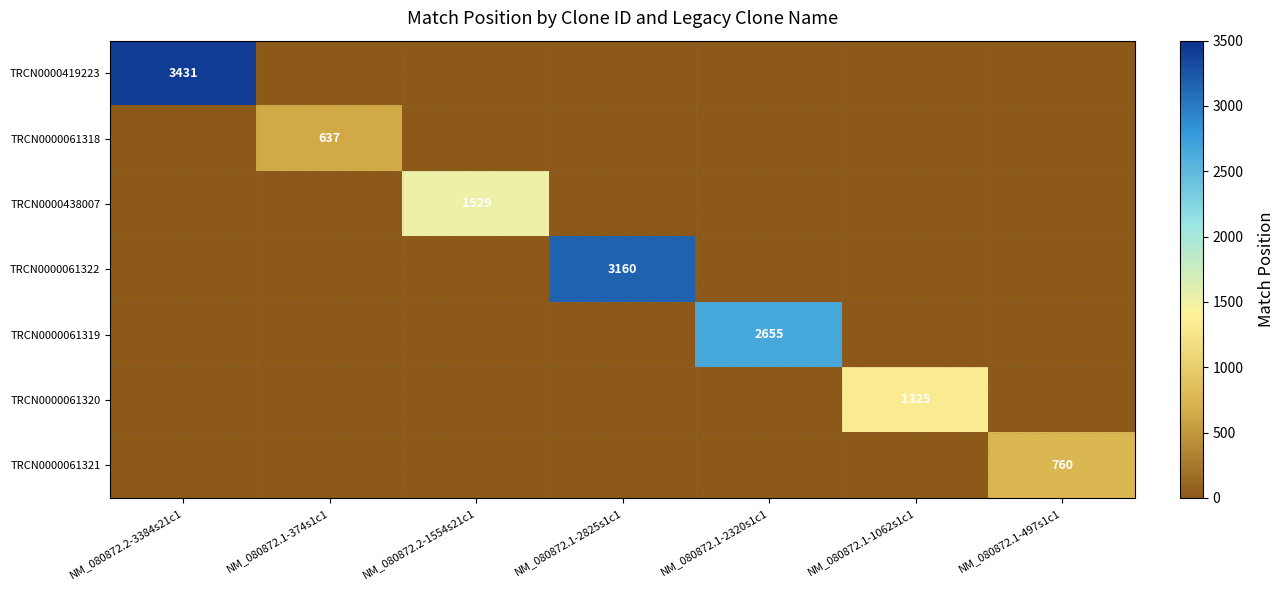

At how many categories does at least one series exceed 1390?

4